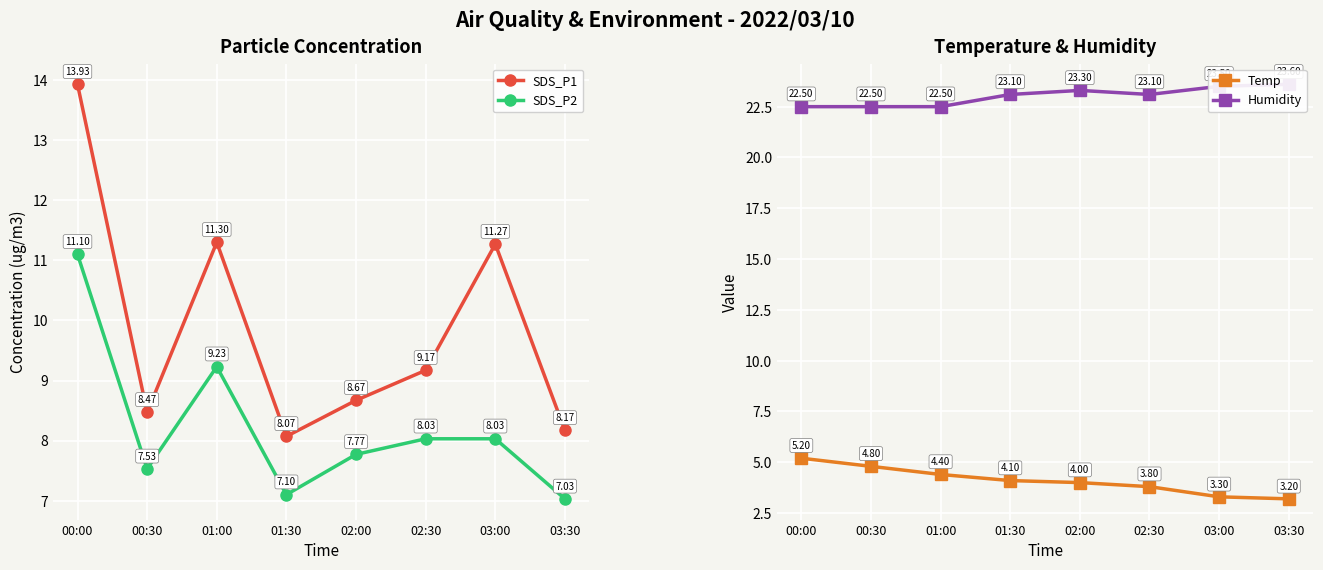

Where does the Temp series first go above 4?

00:00